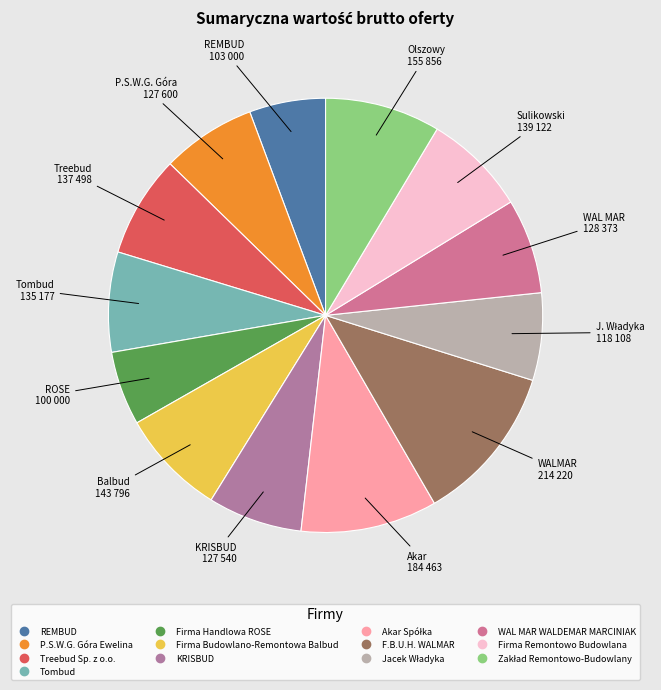

Is it true that Firma Budowlano-Remontowa Balbud is 3% of the pie?

False